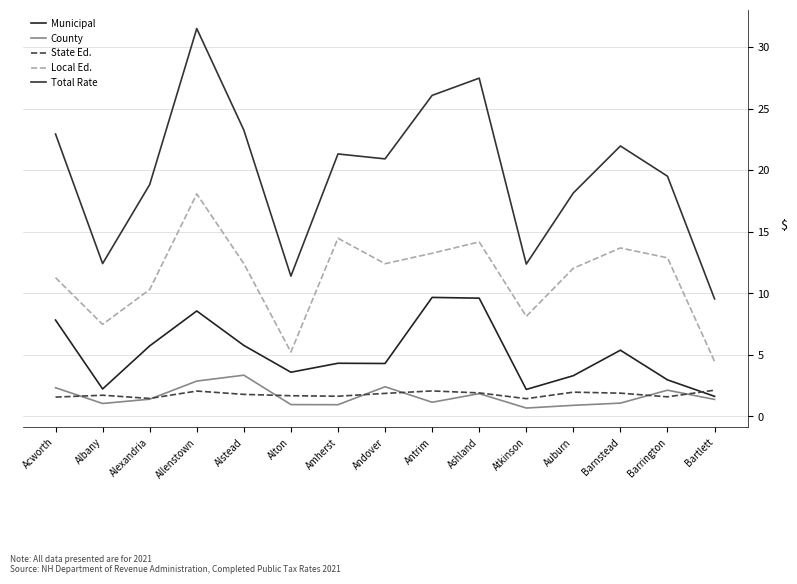

Does the chart display data point markers on the line(s)?

No